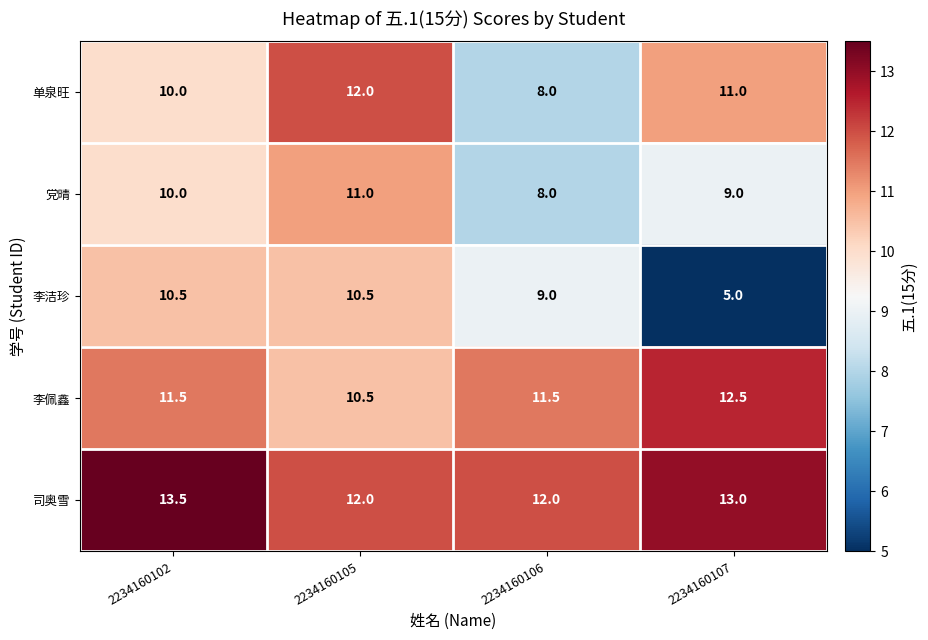

What is the difference between the highest and lowest values at 2234160107?

8.0